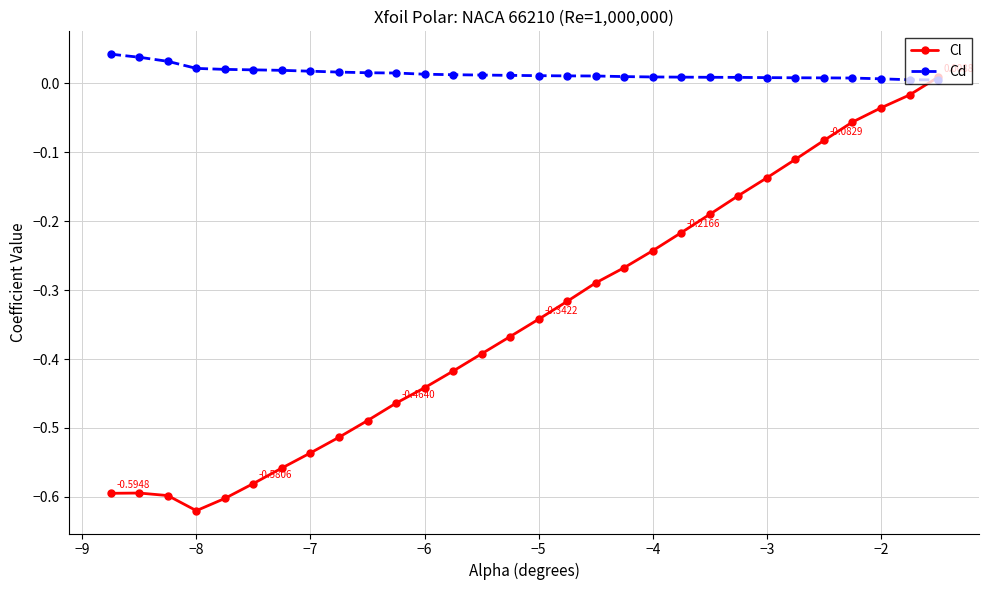

Which series has the widest spread of values?

Cl